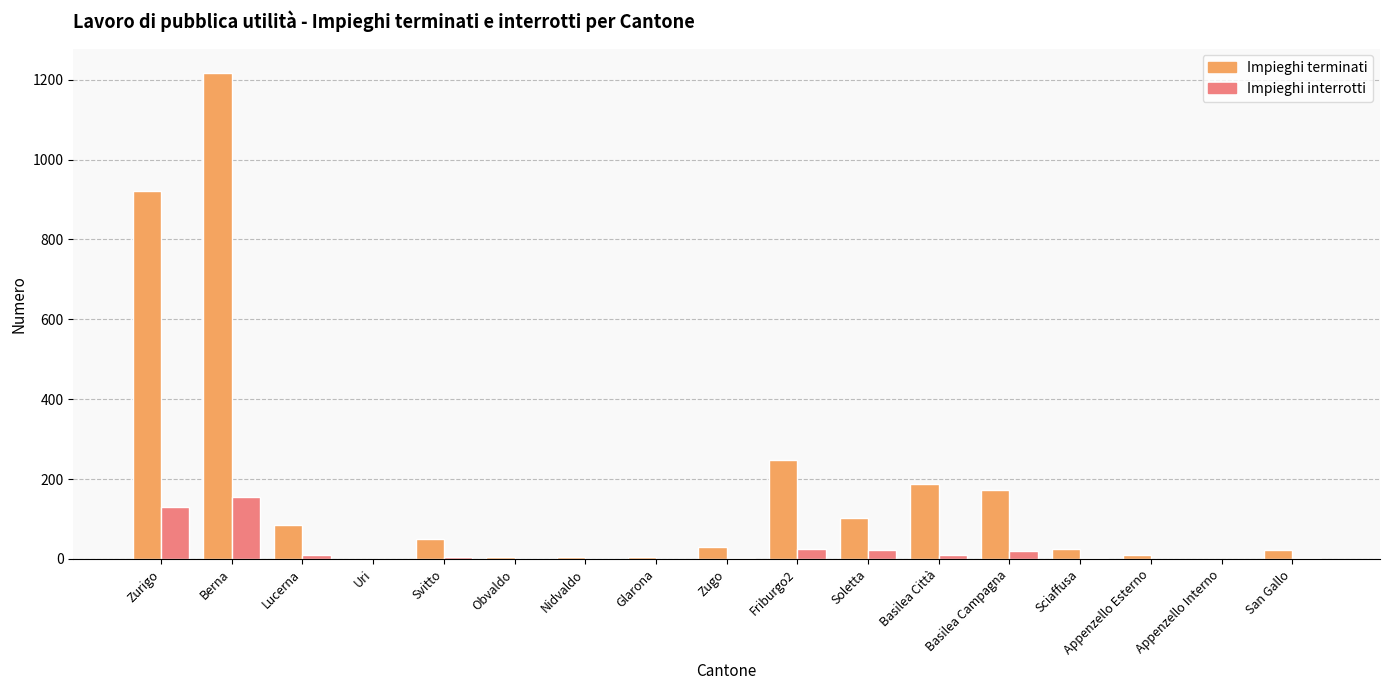

The Impieghi interrotti series shows 89 at Obvaldo. True or false?

False